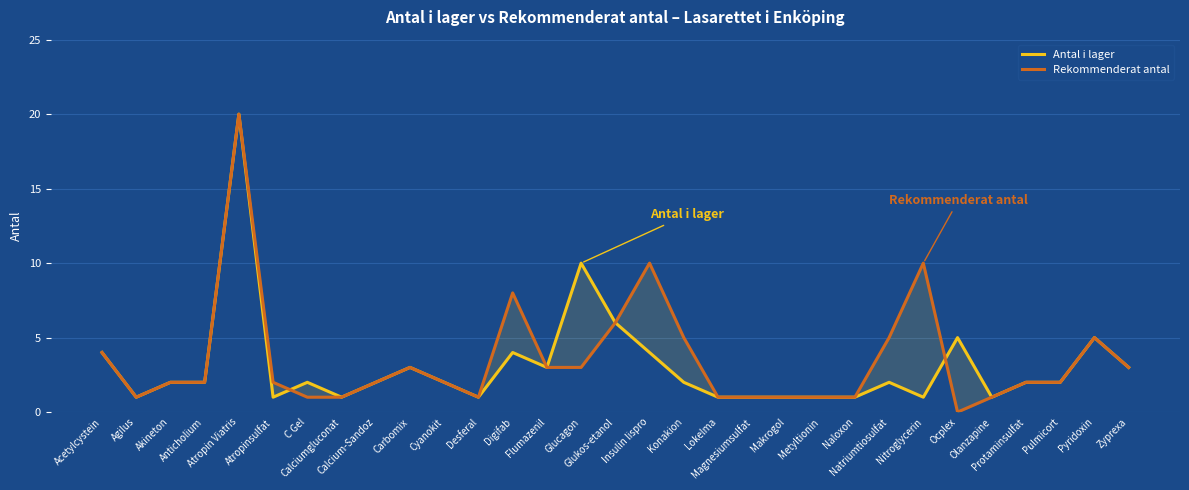

What position from the right is Magnesiumsulfat?

12